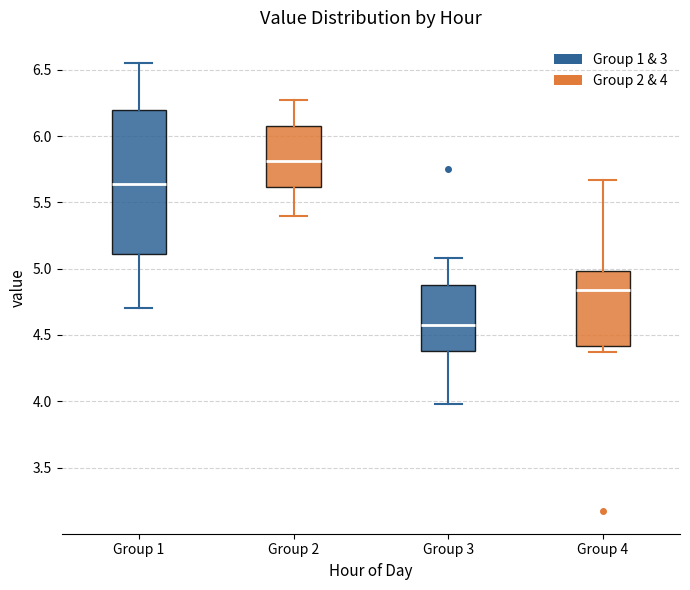

Which box has the highest median line?

Group 2